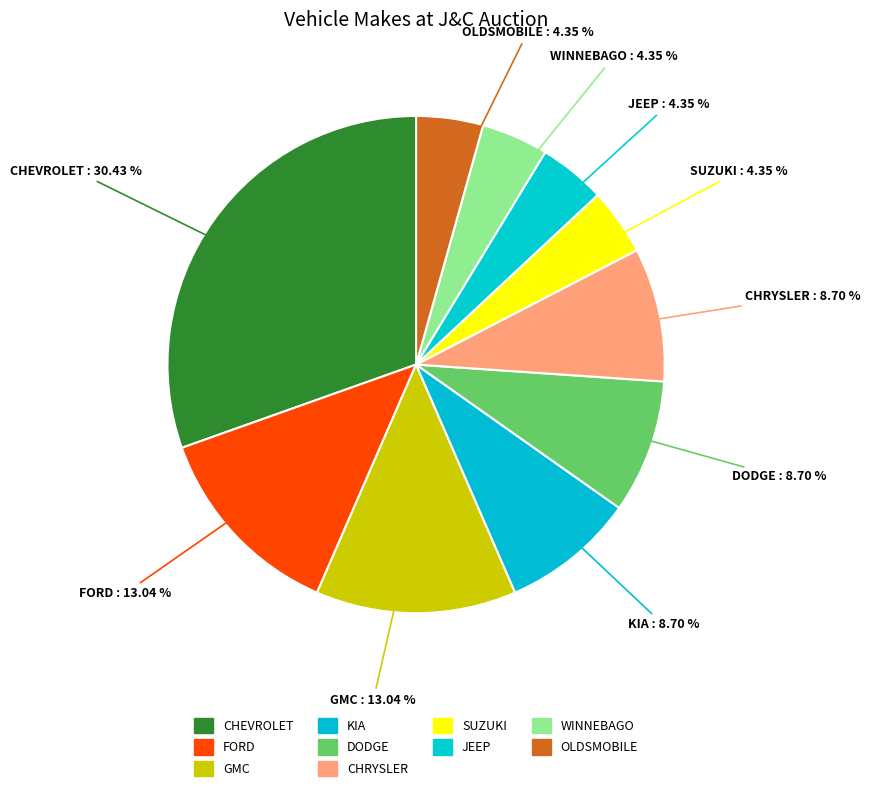

How many segments does this pie chart have?

10